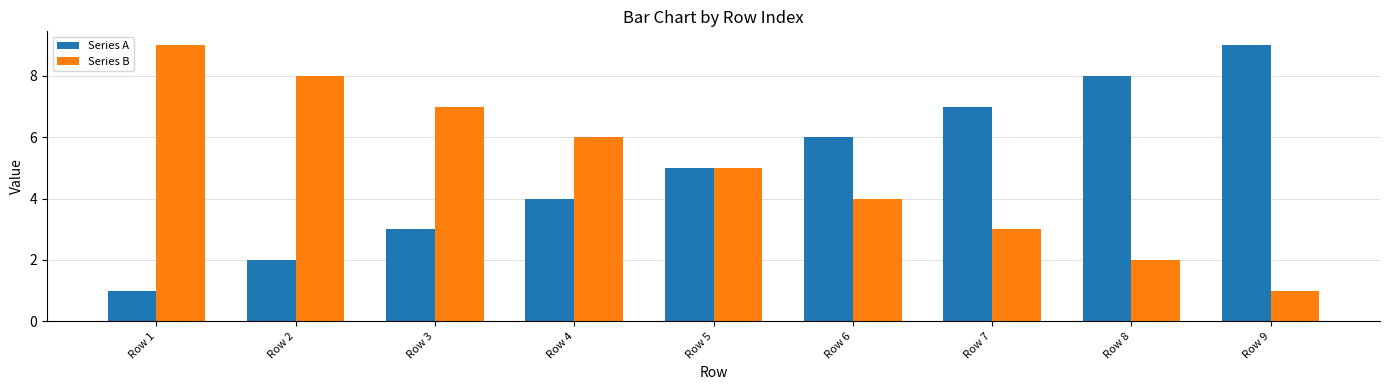

Rank the categories by Series A value from highest to lowest.

Row 9, Row 8, Row 7, Row 6, Row 5, Row 4, Row 3, Row 2, Row 1